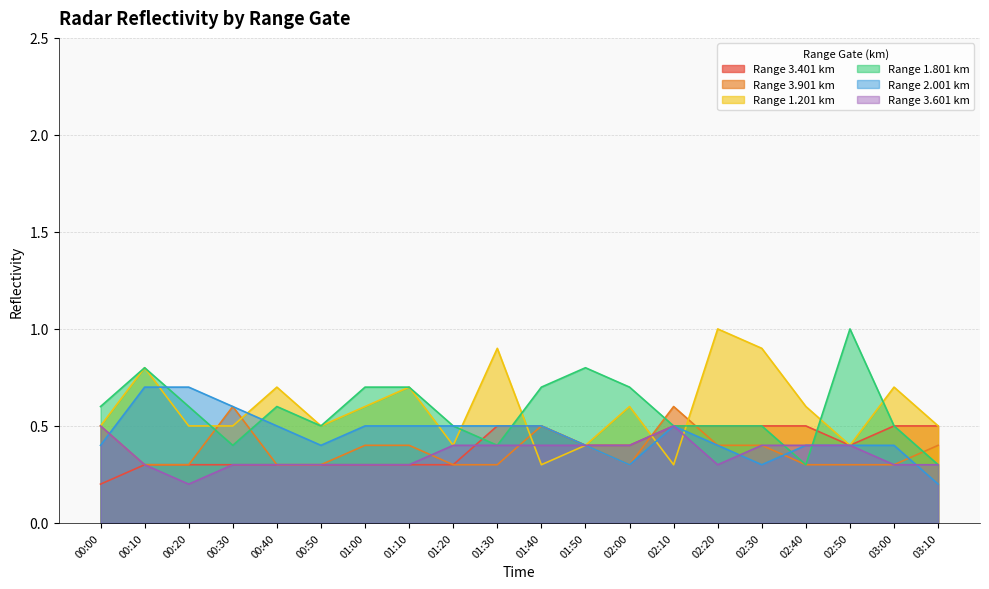

What is the approximate value of 3.601 at 01:40?

0.4